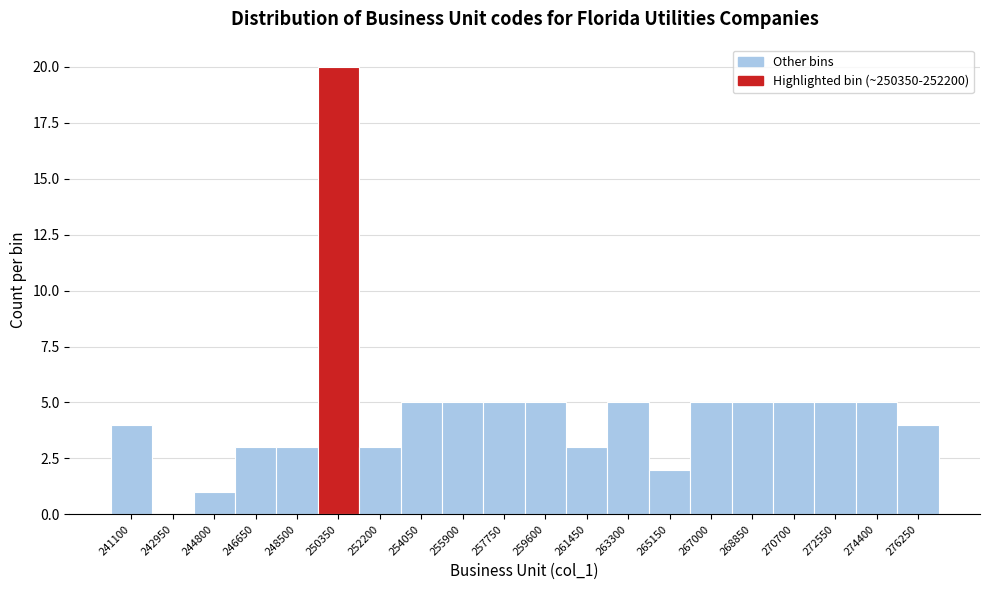

Reading left to right, transcribe all the data shown in this chart.

241100=4	242950=0	244800=1	246650=3	248500=3	250350=20	252200=3	254050=5	255900=5	257750=5	259600=5	261450=3	263300=5	265150=2	267000=5	268850=5	270700=5	272550=5	274400=5	276250=4